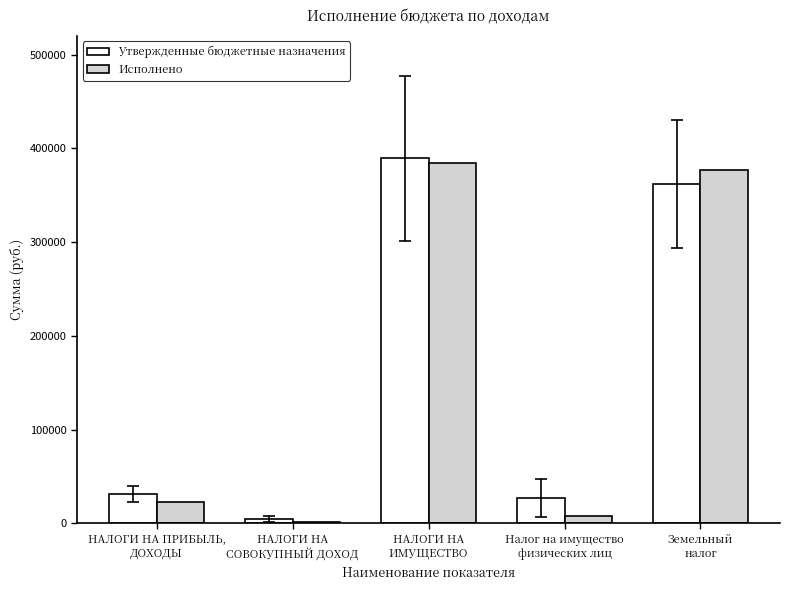

Reading right to left, transcribe all the data shown in this chart.

Утвержденные бюджетные назначения: 361700.0	27420.0	389120.0	4600.0	31300.0
Исполнено: 377191.7	7401.5	384593.1	1864.6	22436.6